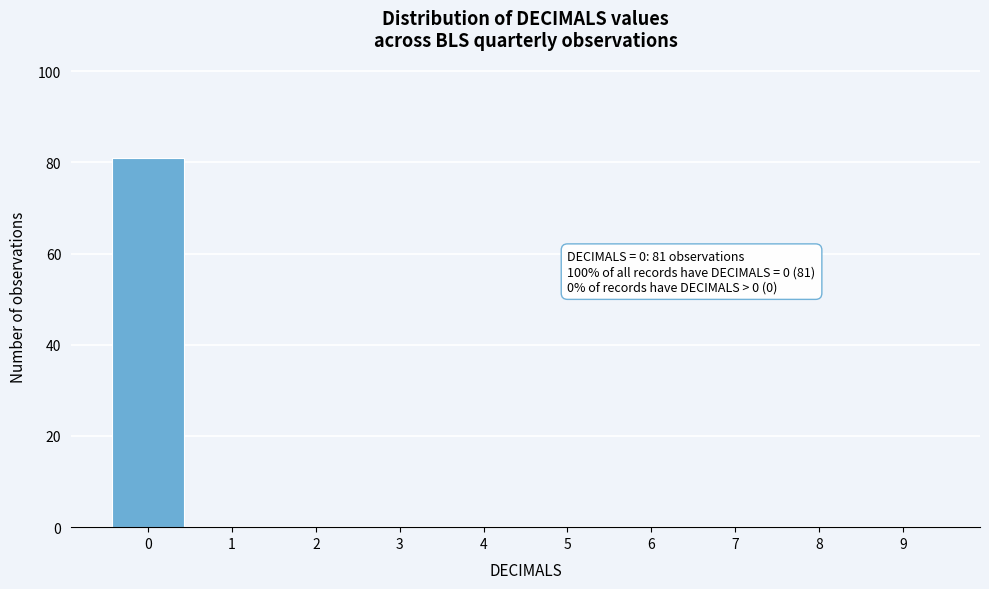

Reading left to right, transcribe all the data shown in this chart.

0=81	1=0	2=0	3=0	4=0	5=0	6=0	7=0	8=0	9=0